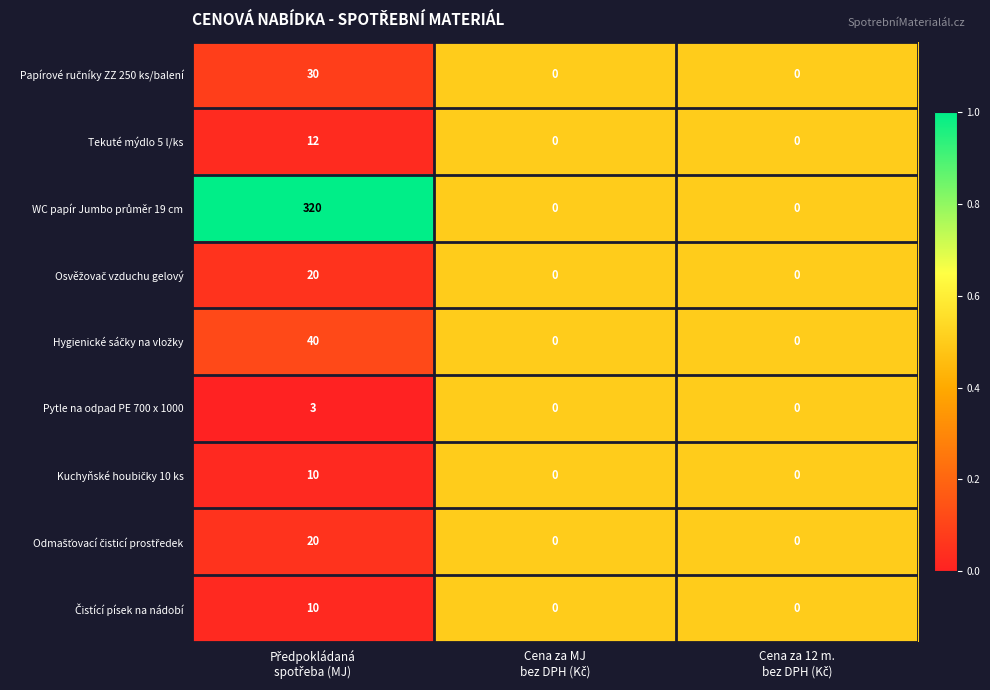

What is the maximum value shown in the chart?

320